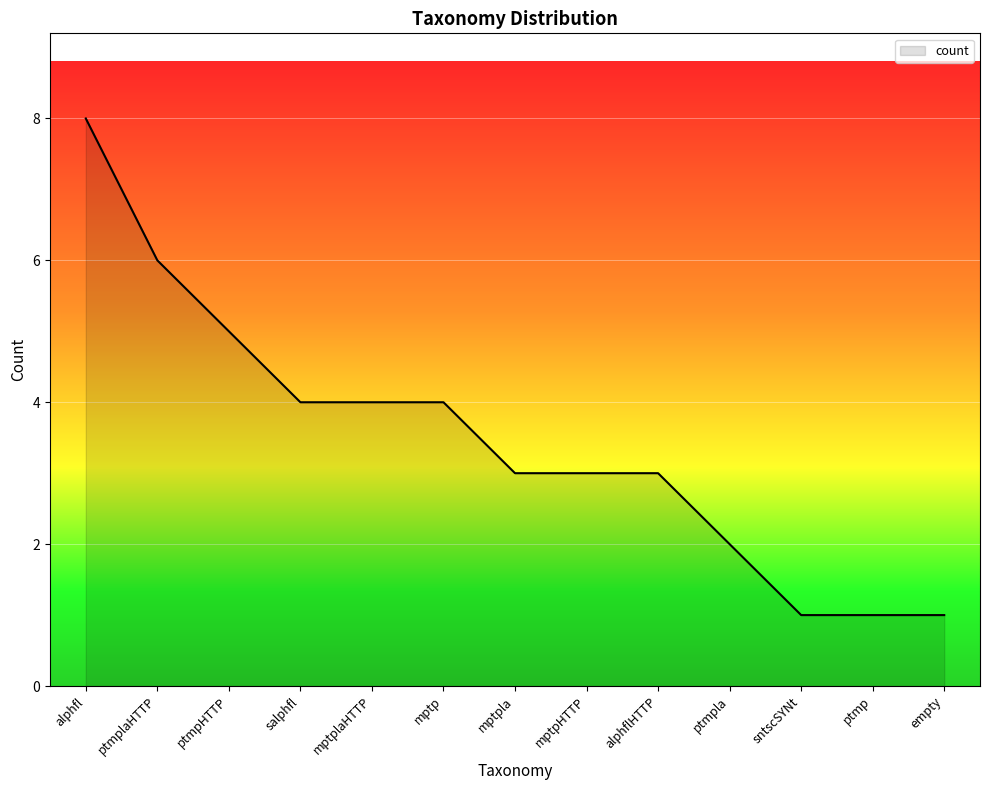

What value does the data have at ptmplaHTTP?

6